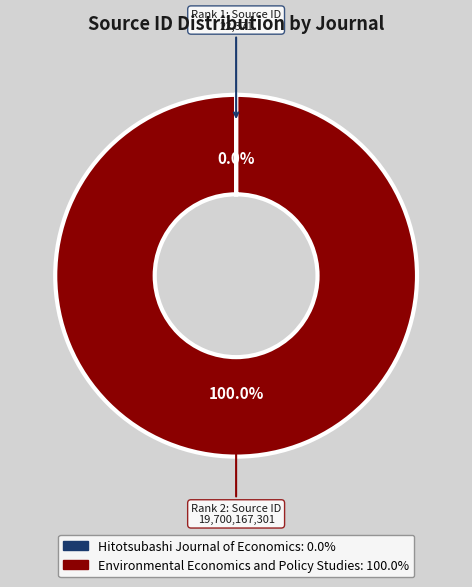

Is there any slice that represents more than half of the pie?

Yes